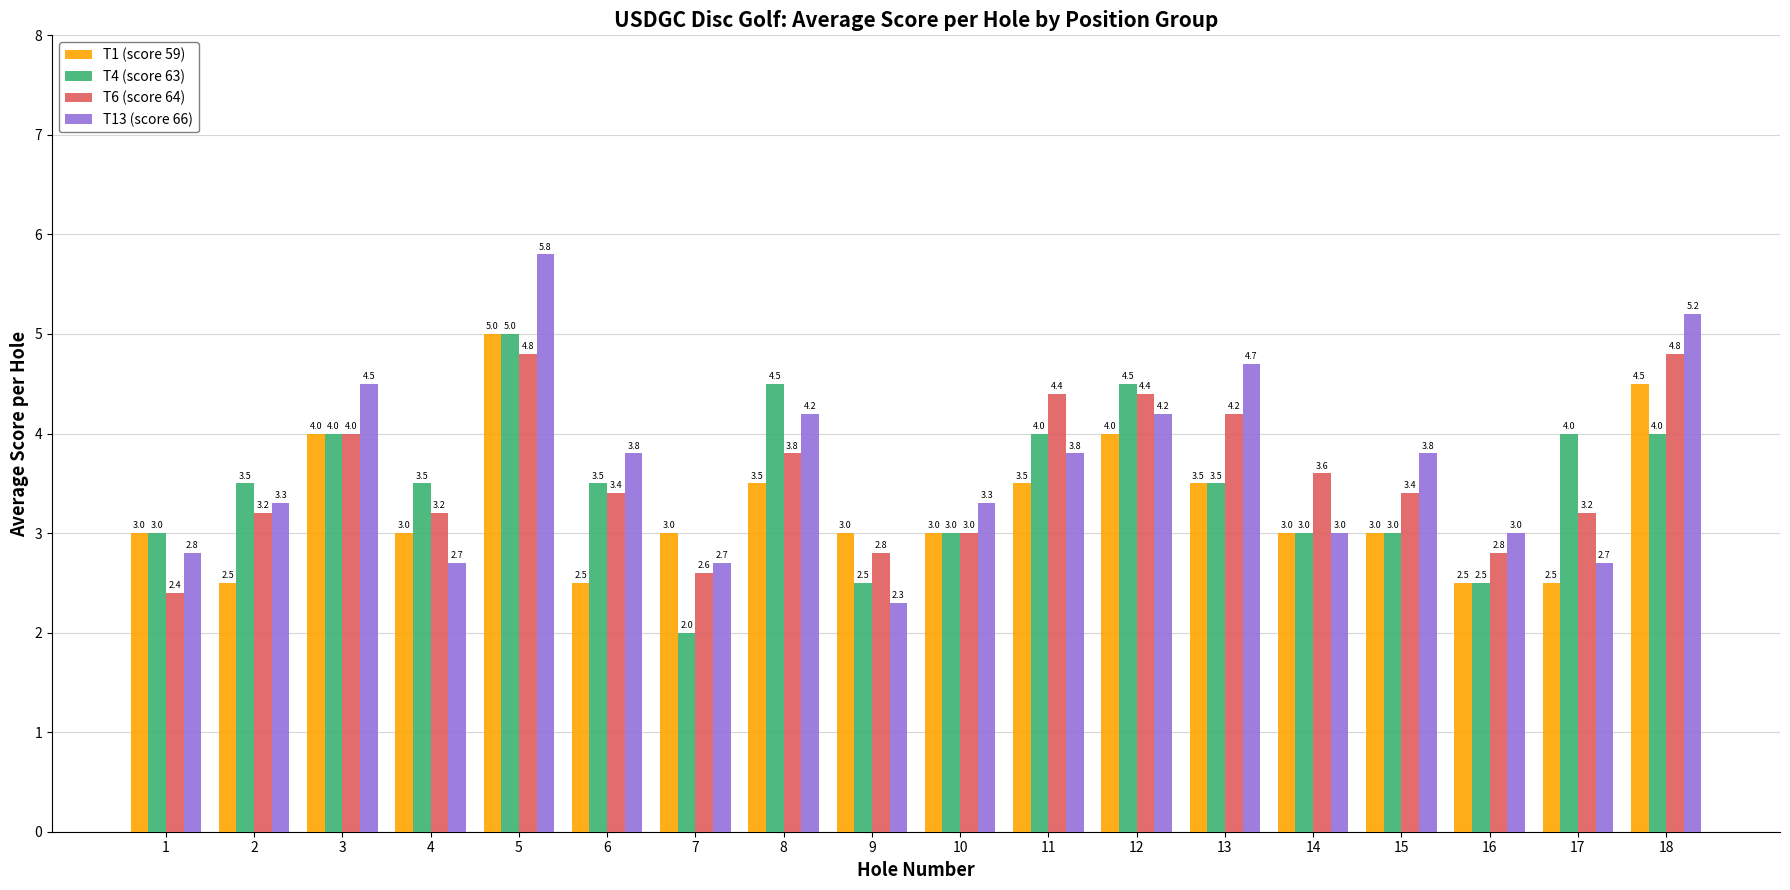

What is the difference between the maximum and minimum values in the T6 (score 64) series?

2.4